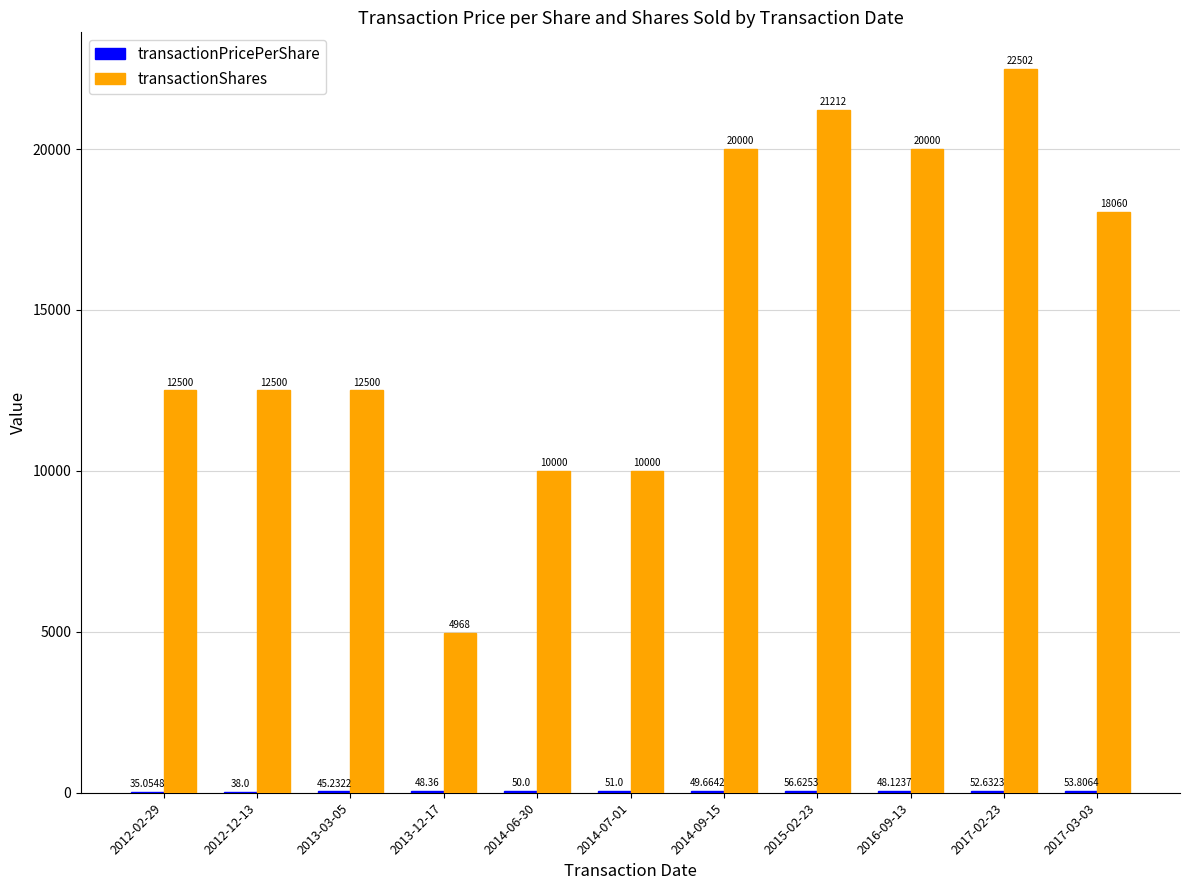

Which label corresponds to the largest value in the chart?

2017-02-23